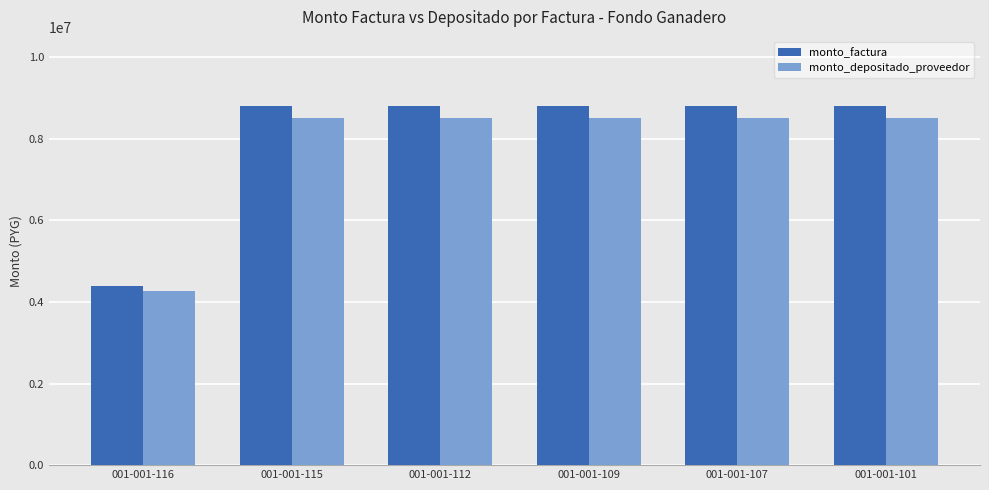

What is the sum of the monto_depositado_proveedor values at 001-001-116 and 001-001-115?

12780000